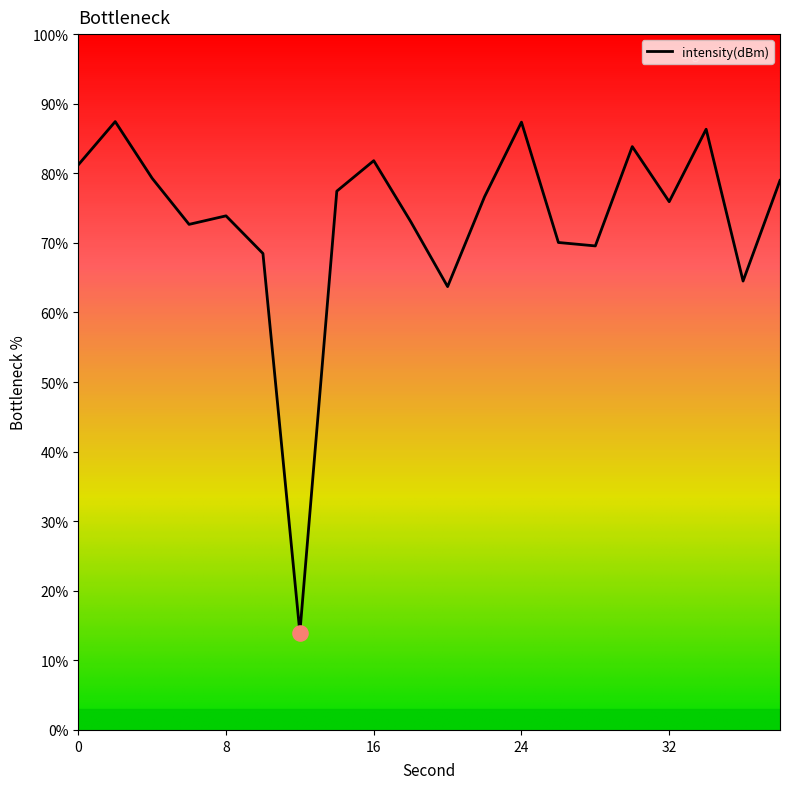

What is the difference between the maximum and minimum values?

73.5